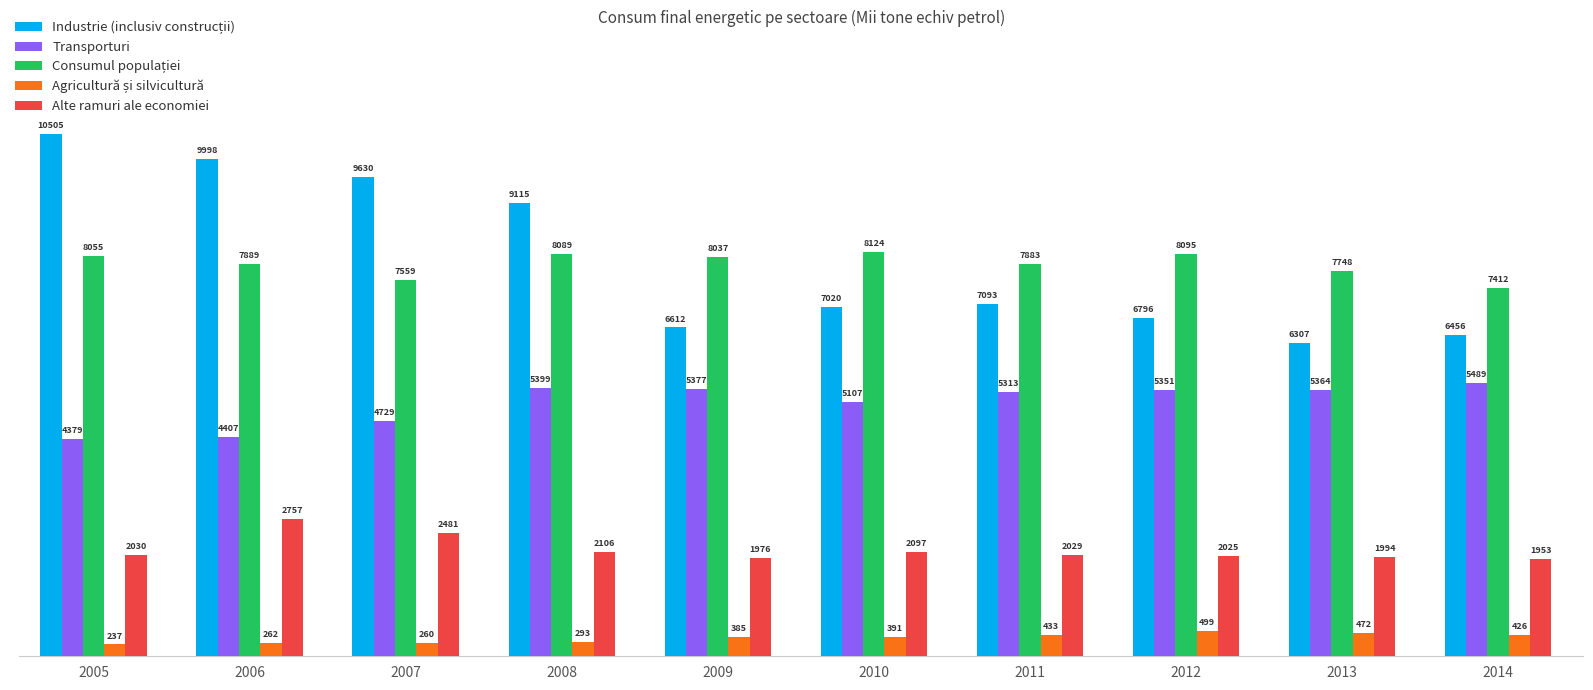

True or false: Alte ramuri ale economiei has a value of 664 at 2011.

False